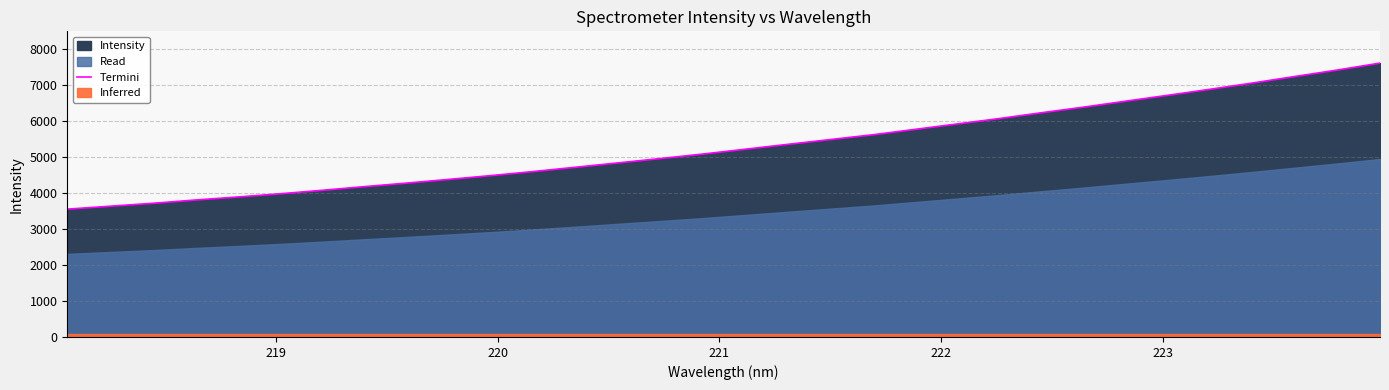

What is the minimum value for Termini?

3555.1